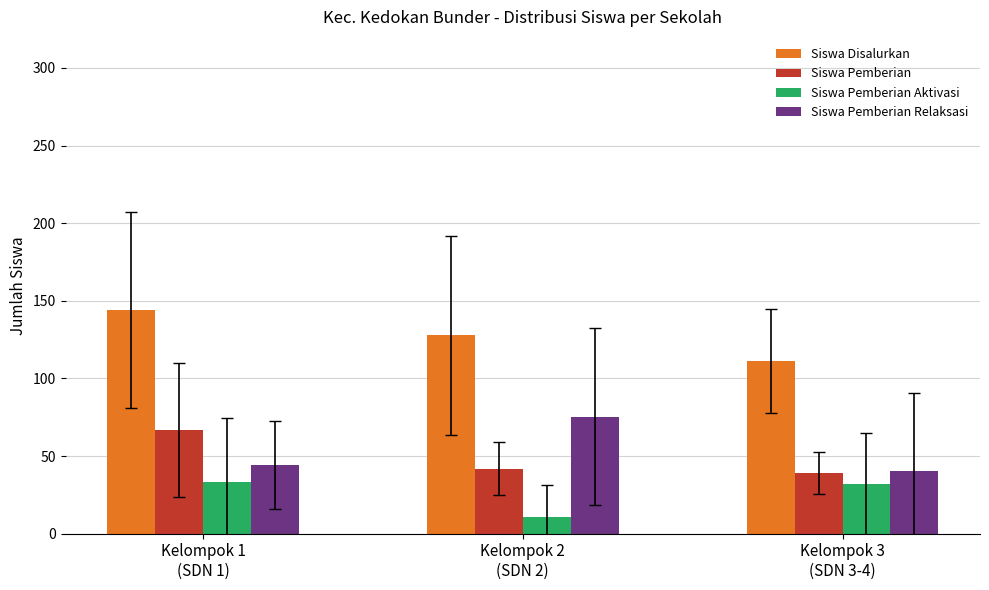

What is the spread (max minus min) of values at Kelompok 3
(SDN 3-4)?

79.3